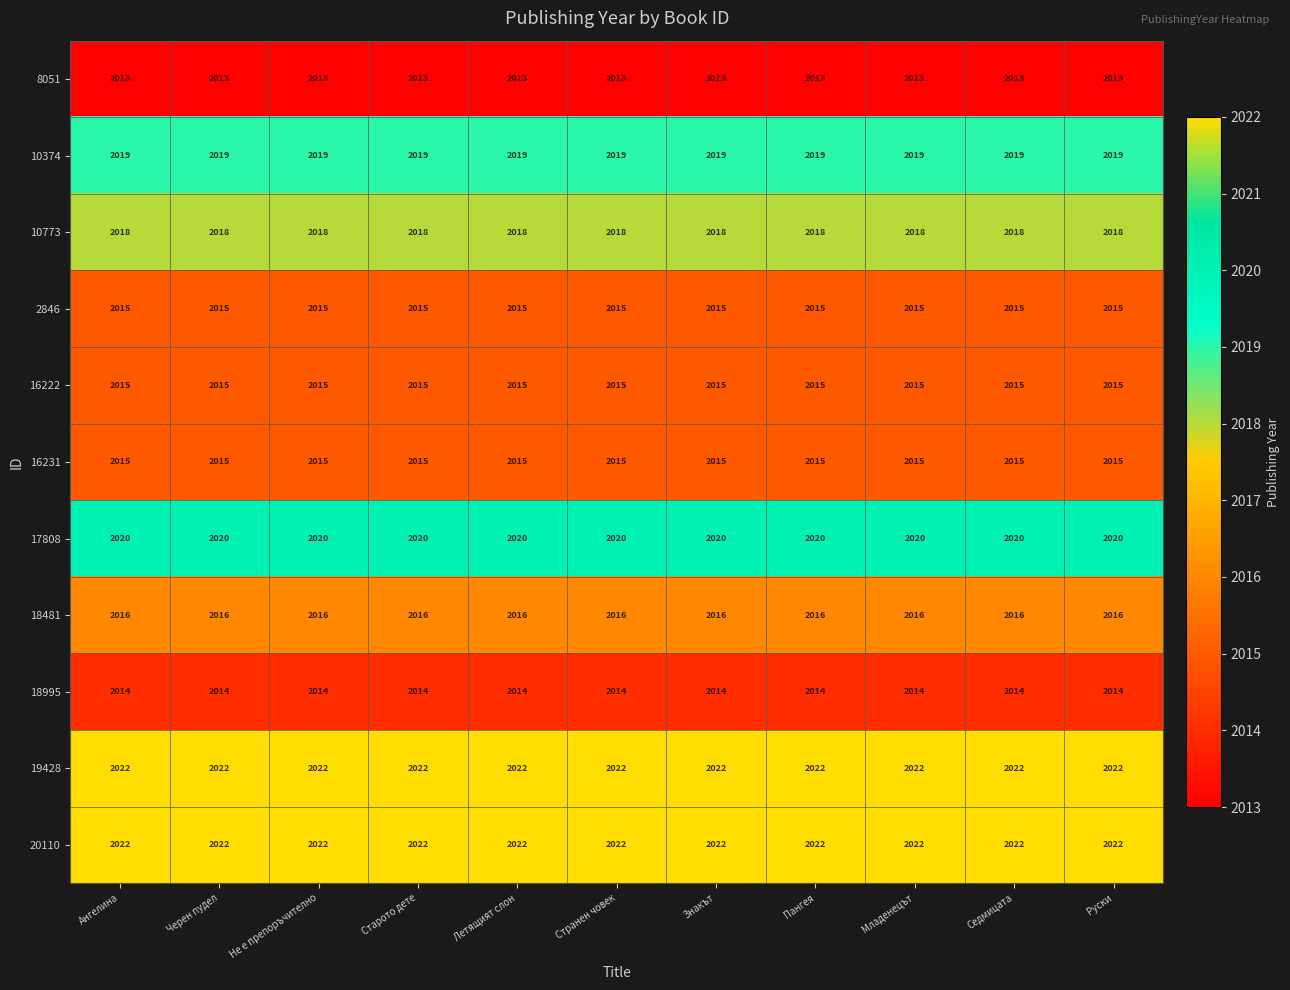

The 2846 series shows 1407 at Летящият слон. True or false?

False